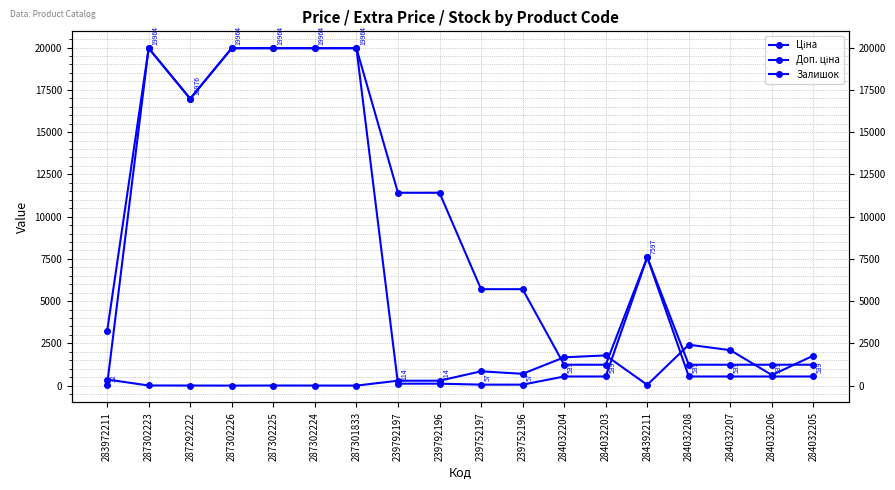

Which label corresponds to the smallest value in the chart?

287302226